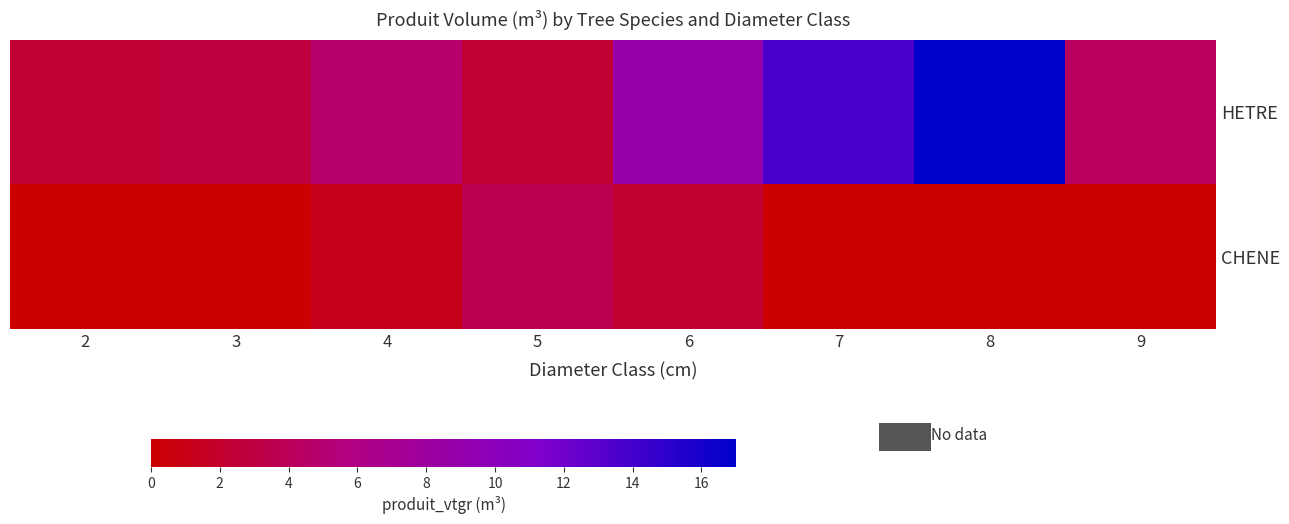

List the series in order of their peak value, lowest first.

CHENE, HETRE